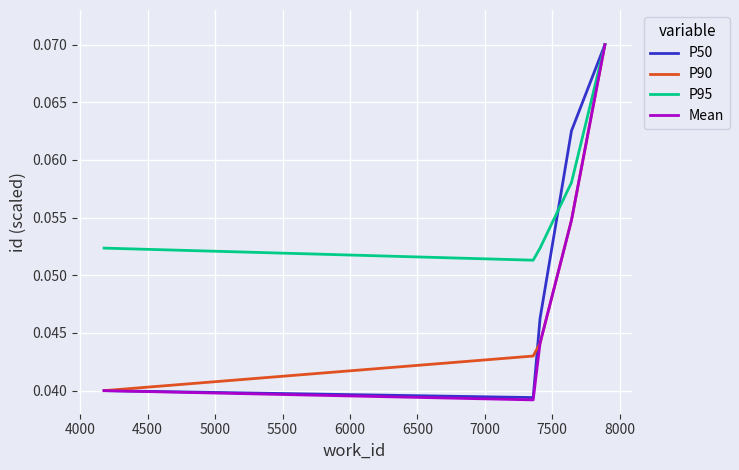

At how many categories does at least one series exceed 0?

5